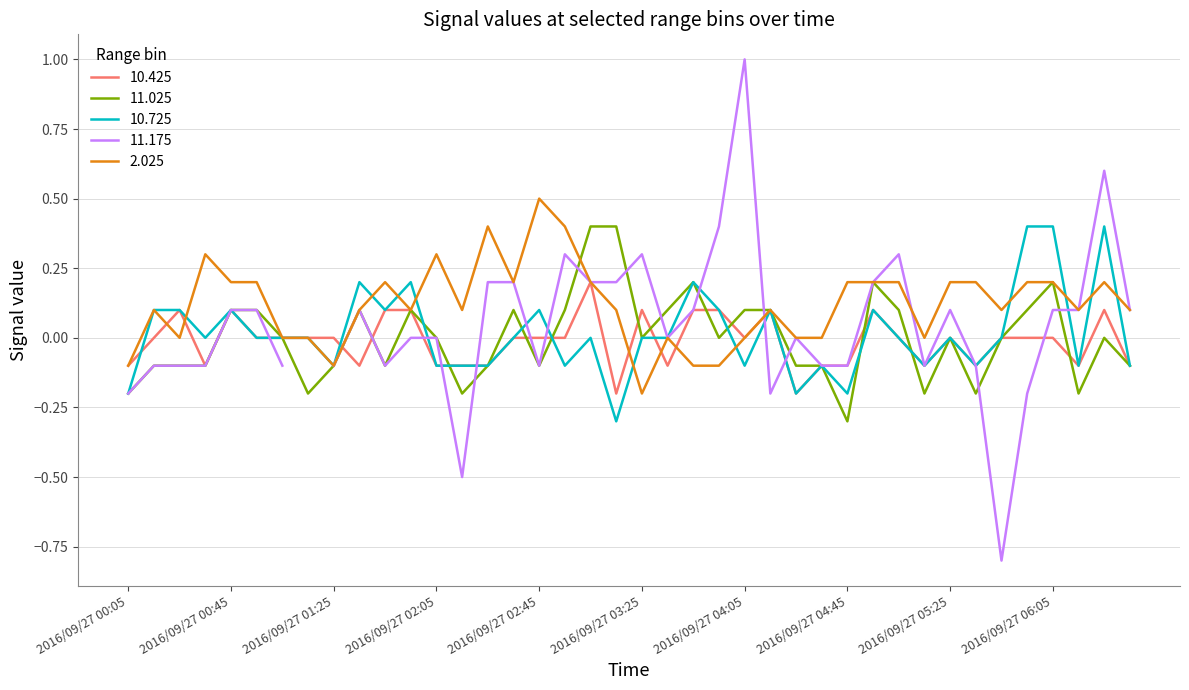

What is the lowest value of the 10.725 series?

-0.3